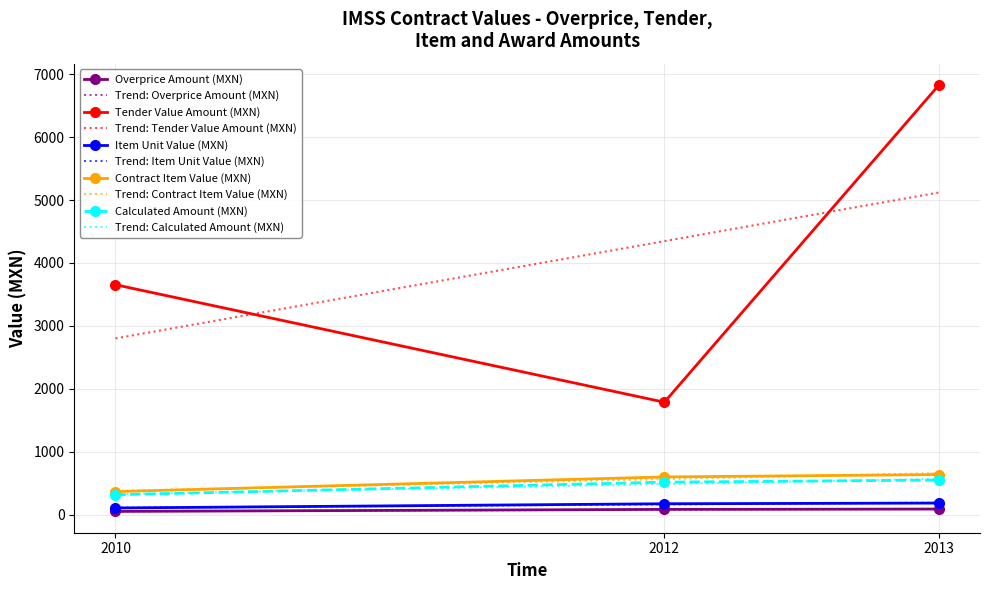

Which series has the largest total across all categories?

tender.value.amount